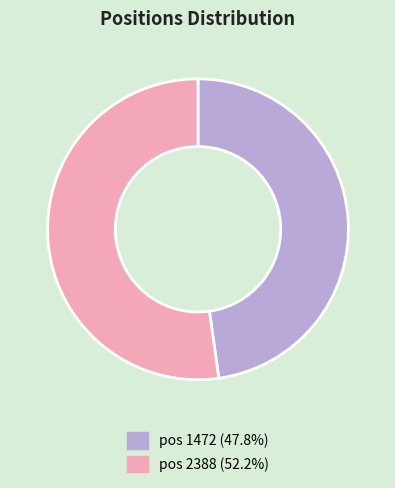

Is there any slice that represents more than half of the pie?

Yes